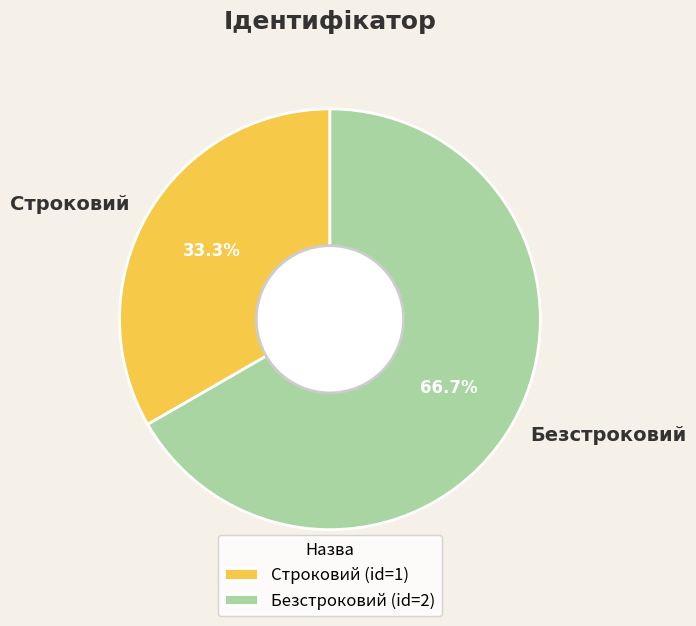

What is the largest slice in the pie chart?

Безстроковий